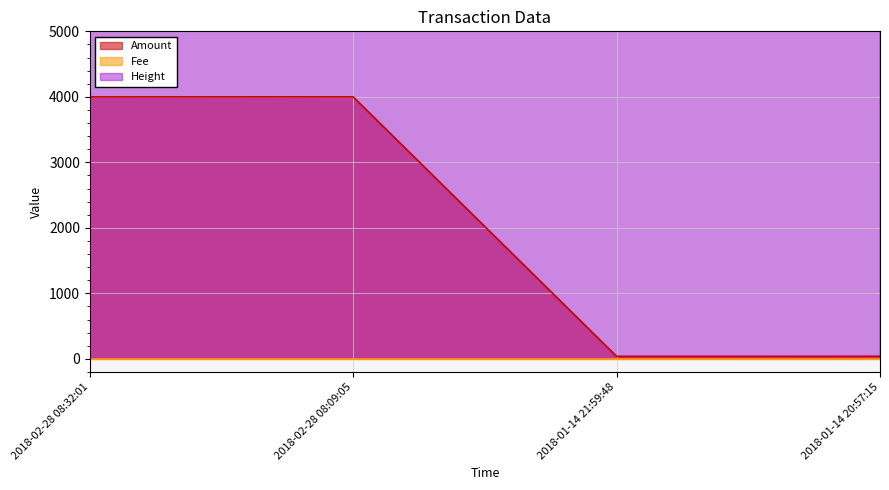

Which has a higher value, 2018-02-28 08:32:01 or 2018-02-28 08:09:05?

2018-02-28 08:09:05